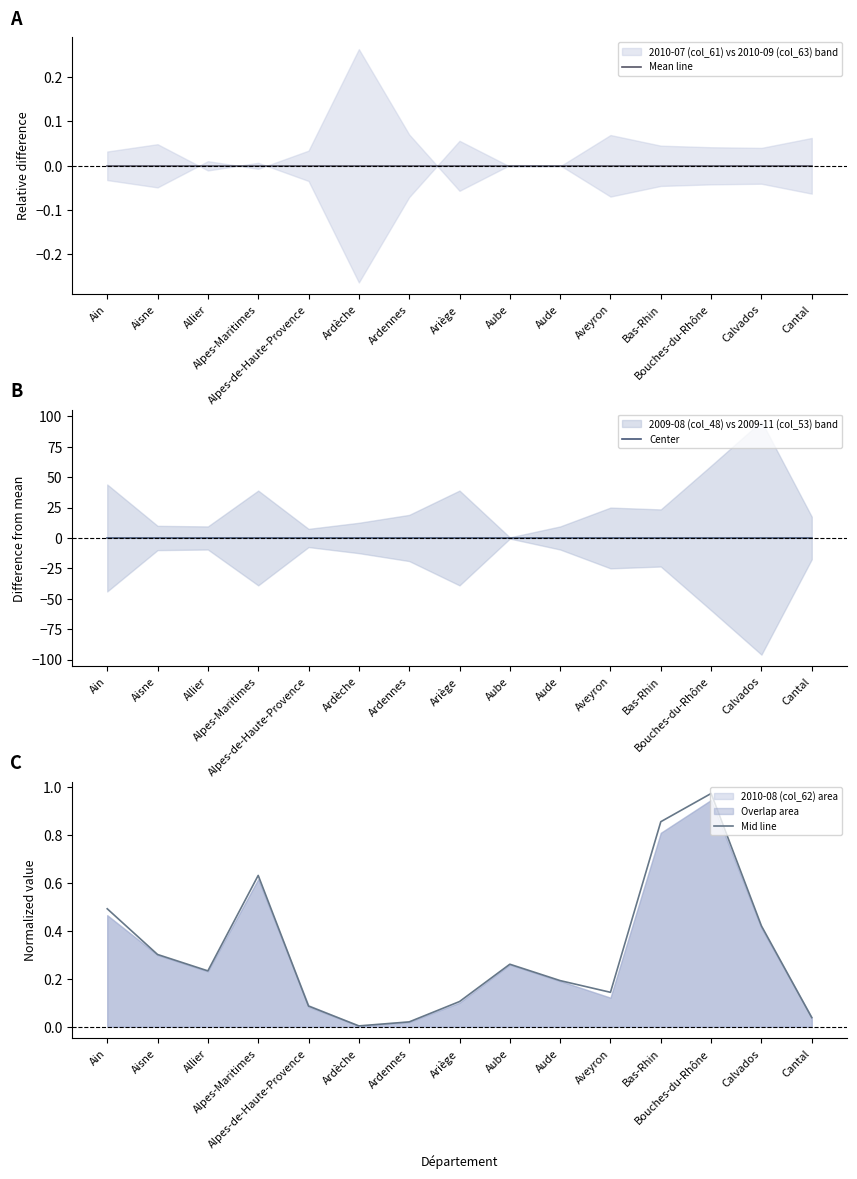

Between Alpes-Maritimes and Ardennes, which series saw the biggest shift?

Mid line